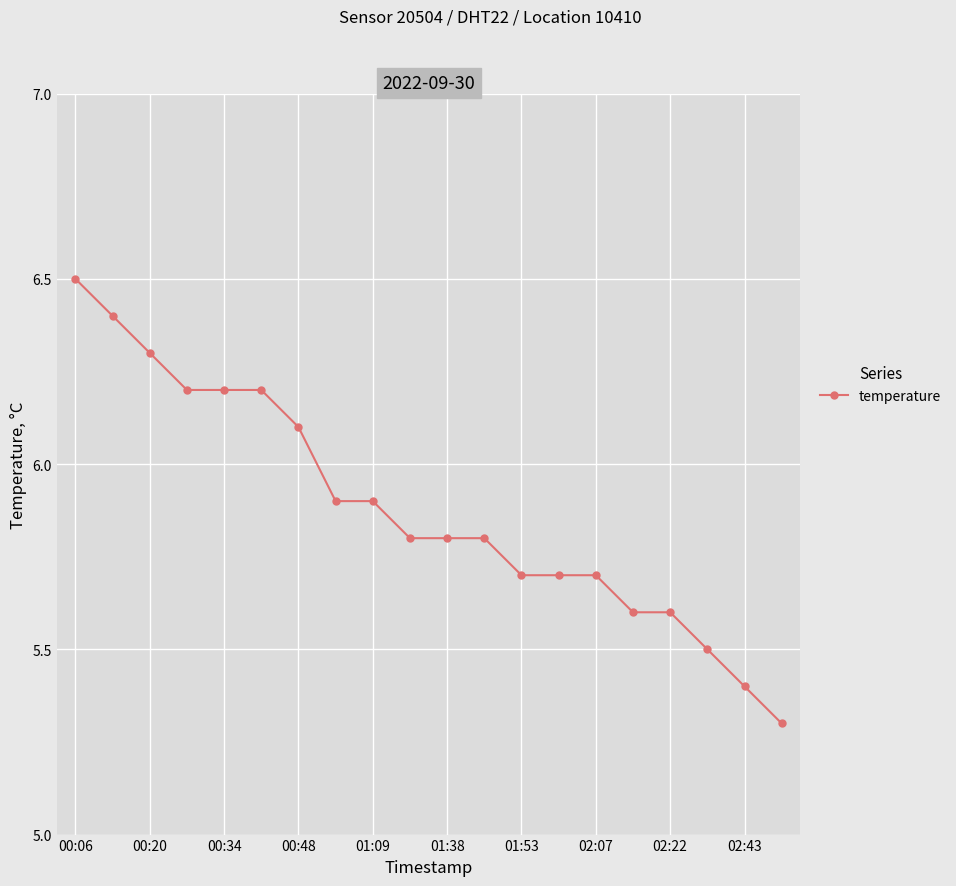

What is the value of the 5th point from the left?

6.2